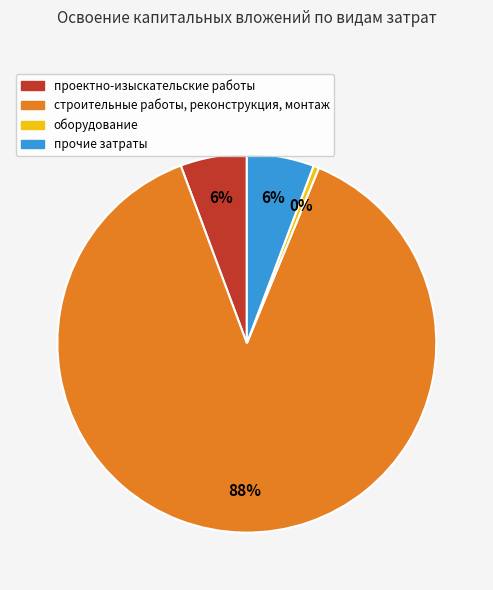

Count the number of slices in the pie.

4